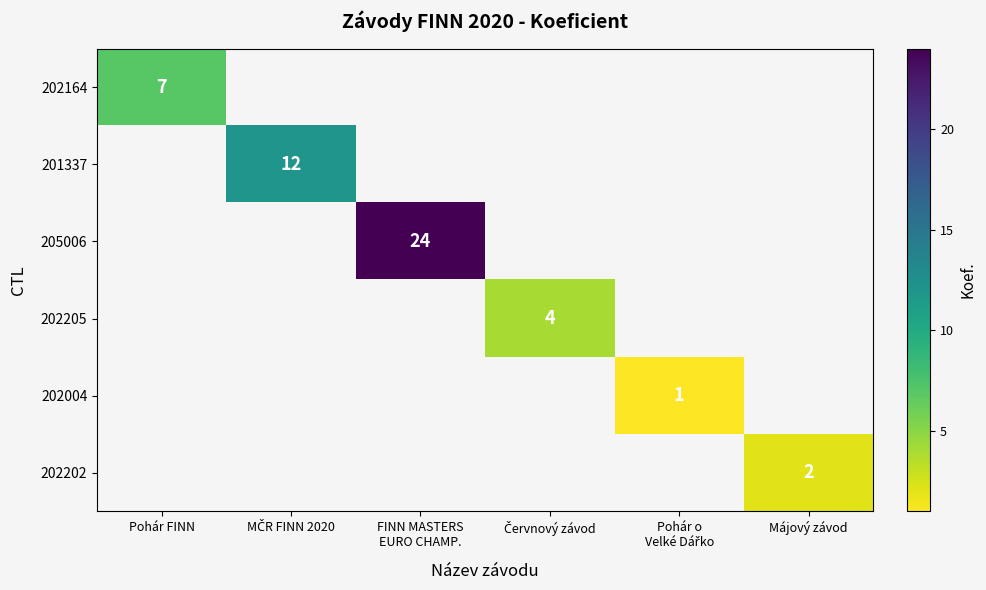

How many series are shown in this chart?

6